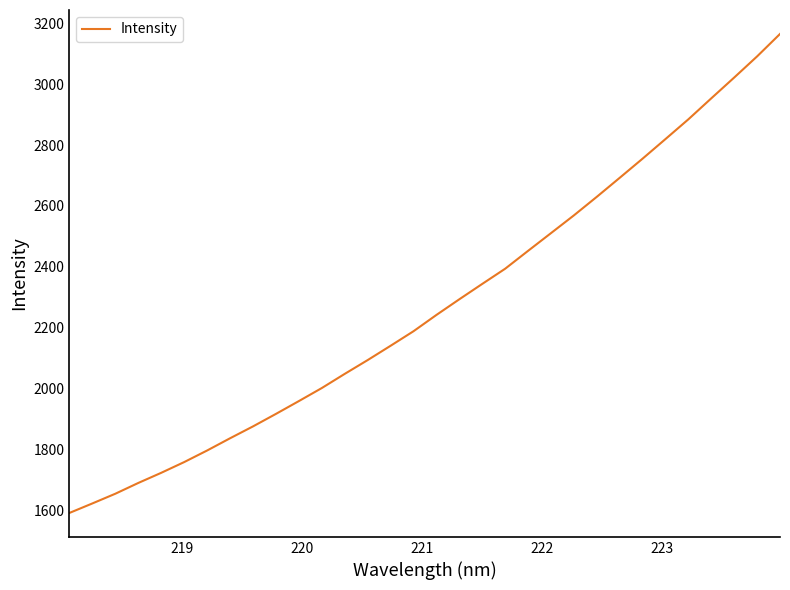

How many values are below 2241?

16